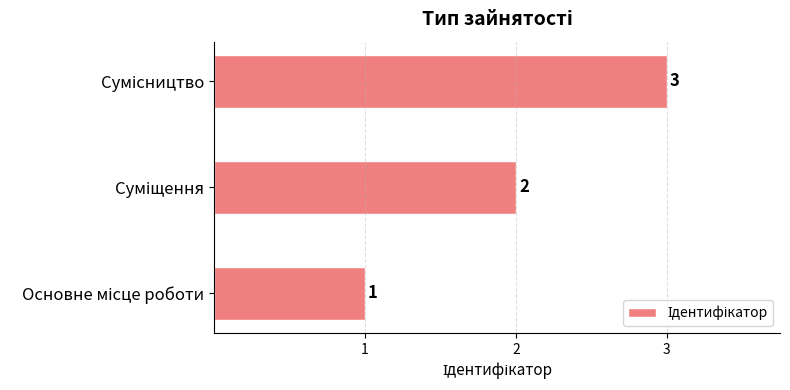

What is the sum of all values?

6